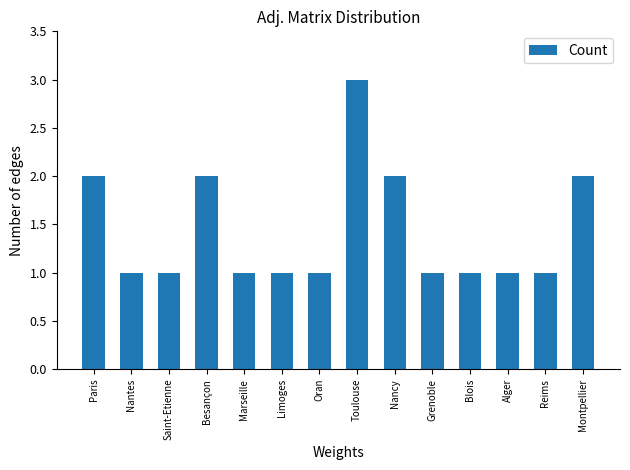

Reading left to right, transcribe all the data shown in this chart.

Paris=2	Nantes=1	Saint-Etienne=1	Besançon=2	Marseille=1	Limoges=1	Oran=1	Toulouse=3	Nancy=2	Grenoble=1	Blois=1	Alger=1	Reims=1	Montpellier=2